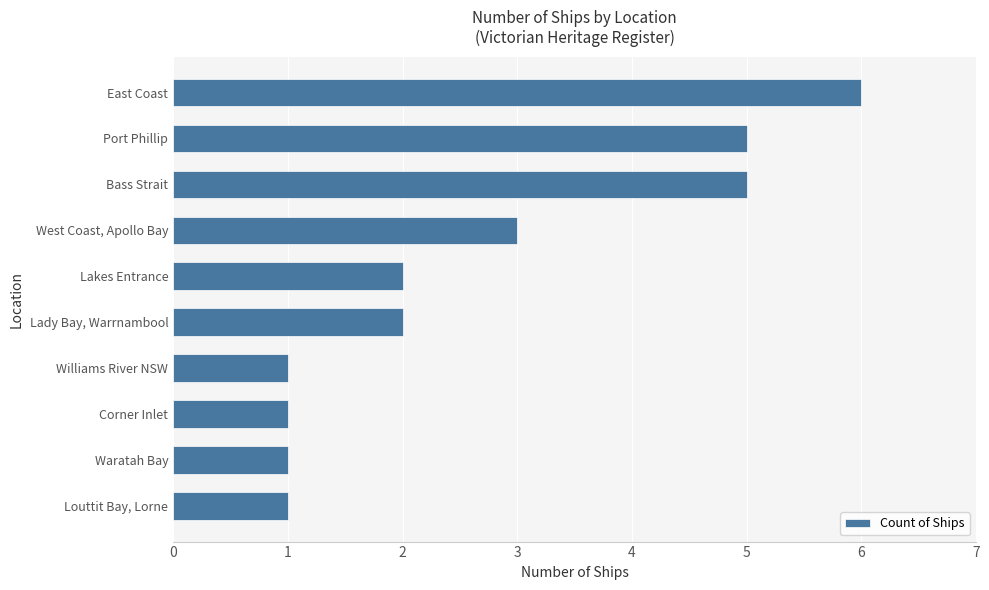

Which has a higher value, Corner Inlet or East Coast?

East Coast